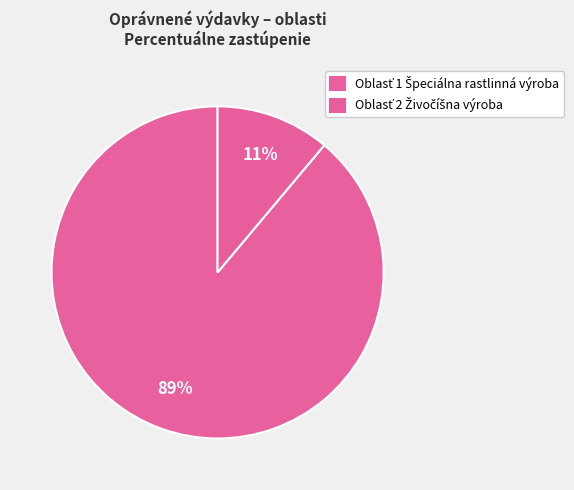

The Oblasť 1 Špeciálna rastlinná výroba slice represents 66% of the pie. True or false?

False